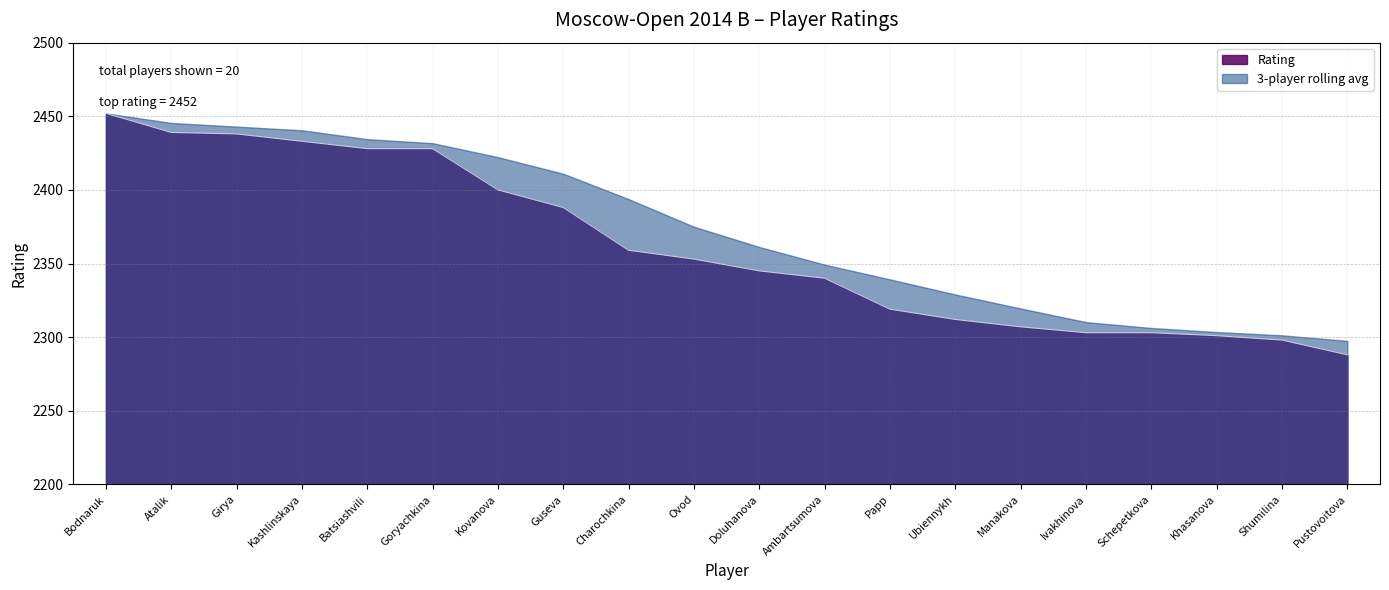

What is the difference between the second highest and second lowest values?

141